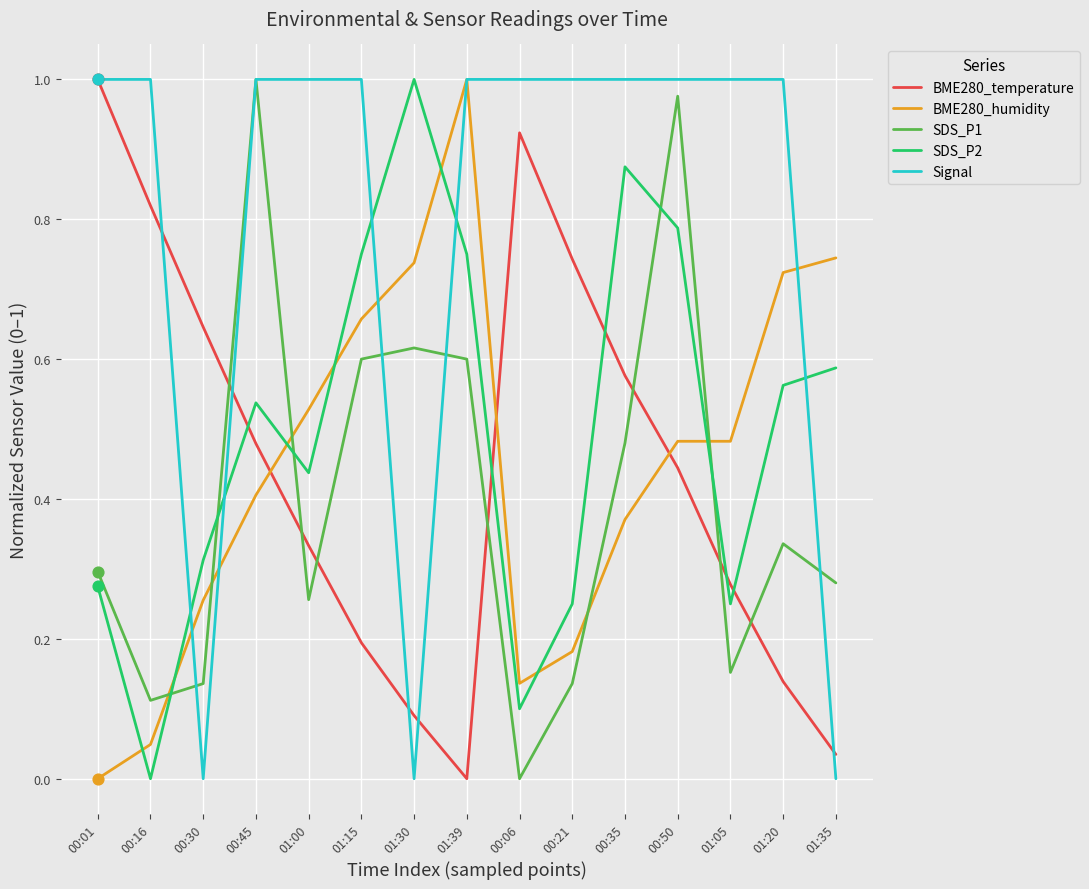

What is the total value across all series at 01:35?

1.6